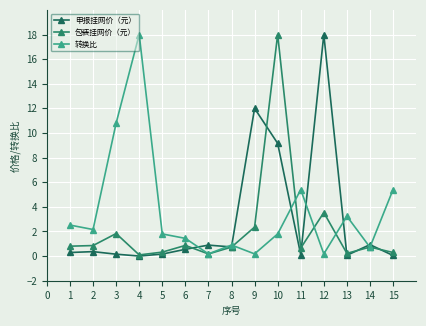

Is it true that 申报挂网价（元） equals 27.1 at 11?

False